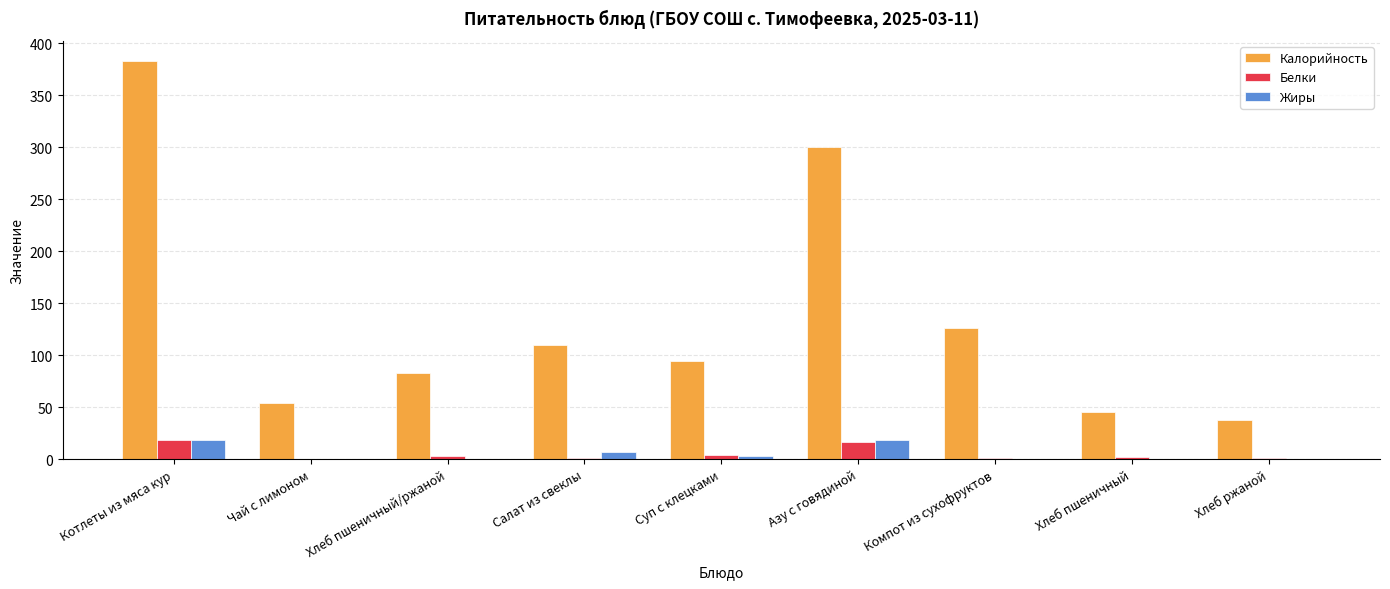

Which series has the largest total across all categories?

Калорийность